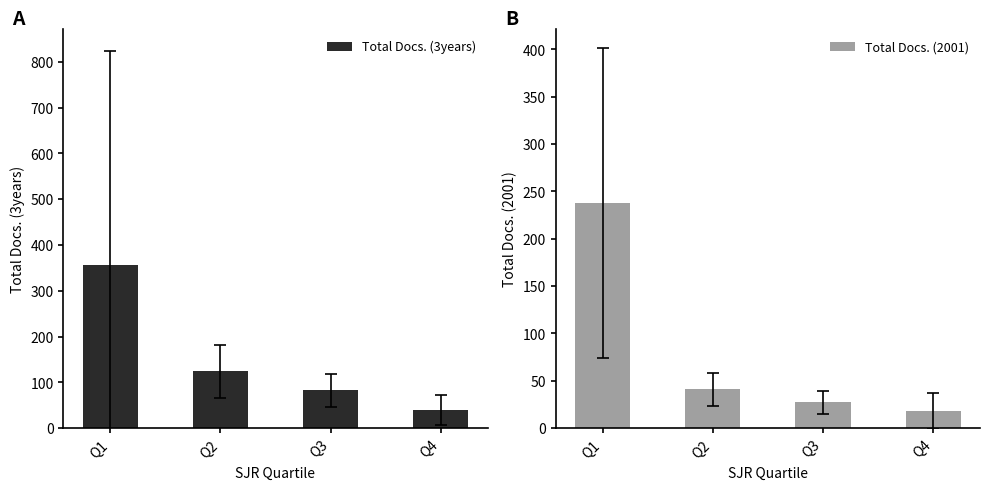

At Q1, list the series in order from largest to smallest.

Total Docs. (3years), Total Docs. (2001)